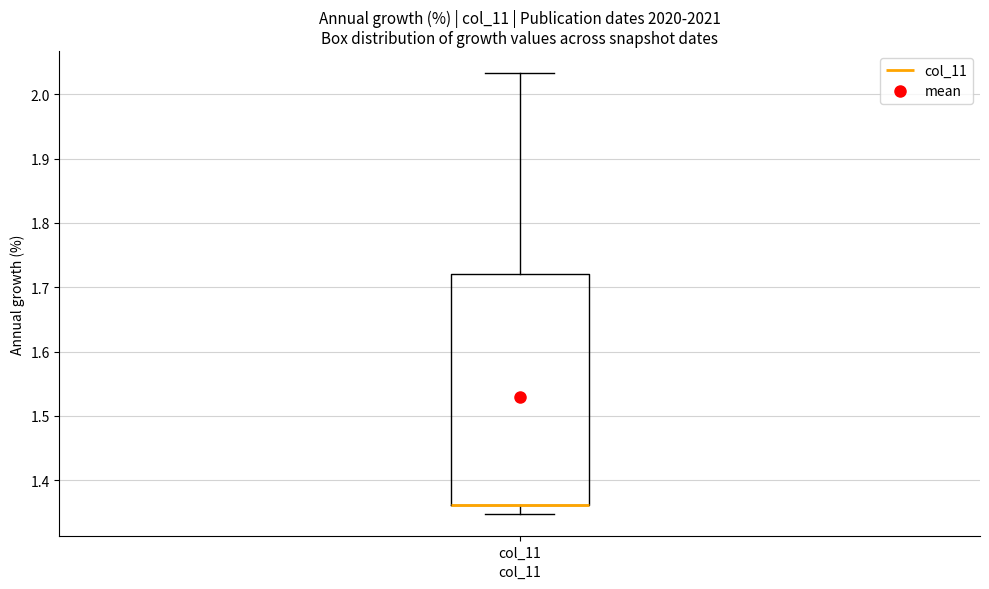

Read this box plot against the y-axis: the position of the median line, the range covered by the box, and the ends of both whiskers. The values are not printed on the chart, so give them approximately, as read against the axis.

median 1.36 (drawn on the box's lower edge), box 1.36 to 1.72, whiskers 1.35 to 2.03